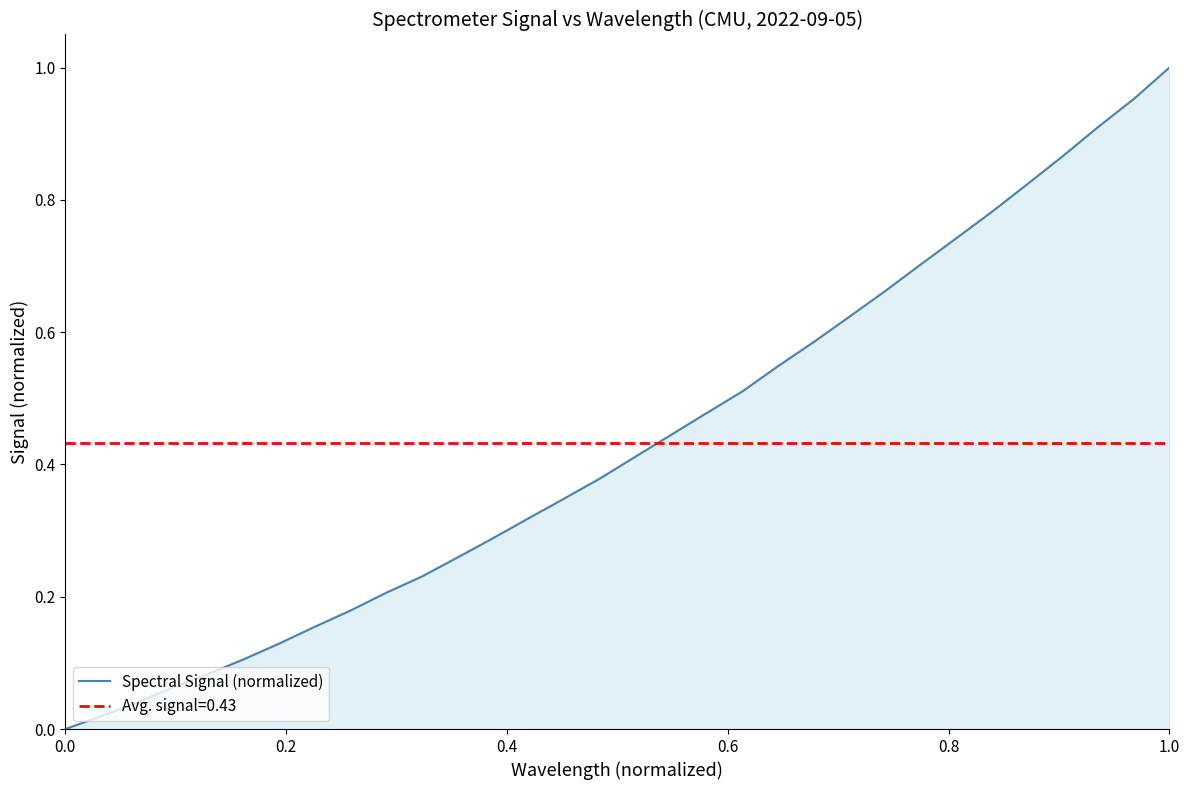

Reading left to right, extract all data points from this chart.

0.0	0.0	0.0	0.1	0.1	0.1	0.1	0.2	0.2	0.2	0.2	0.3	0.3	0.3	0.3	0.4	0.4	0.4	0.5	0.5	0.5	0.6	0.6	0.7	0.7	0.7	0.8	0.8	0.9	0.9	1.0	1.0